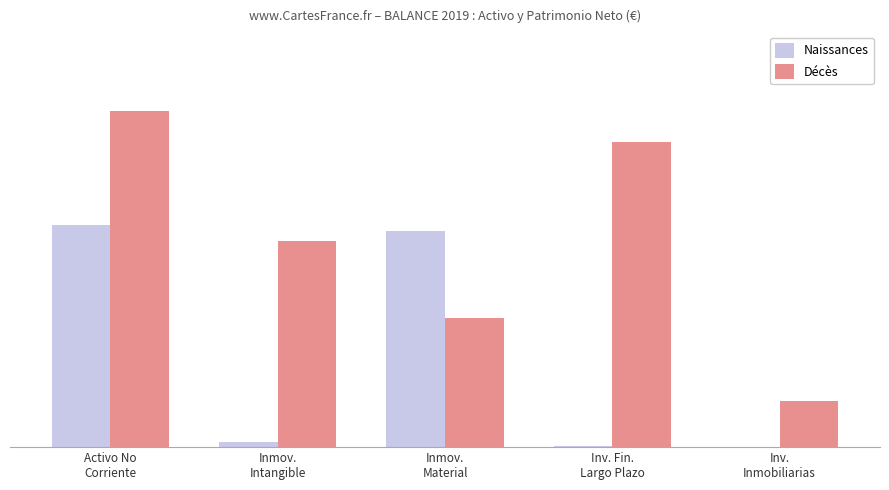

What is the difference between the maximum and minimum values in the Naissances series?

34663903